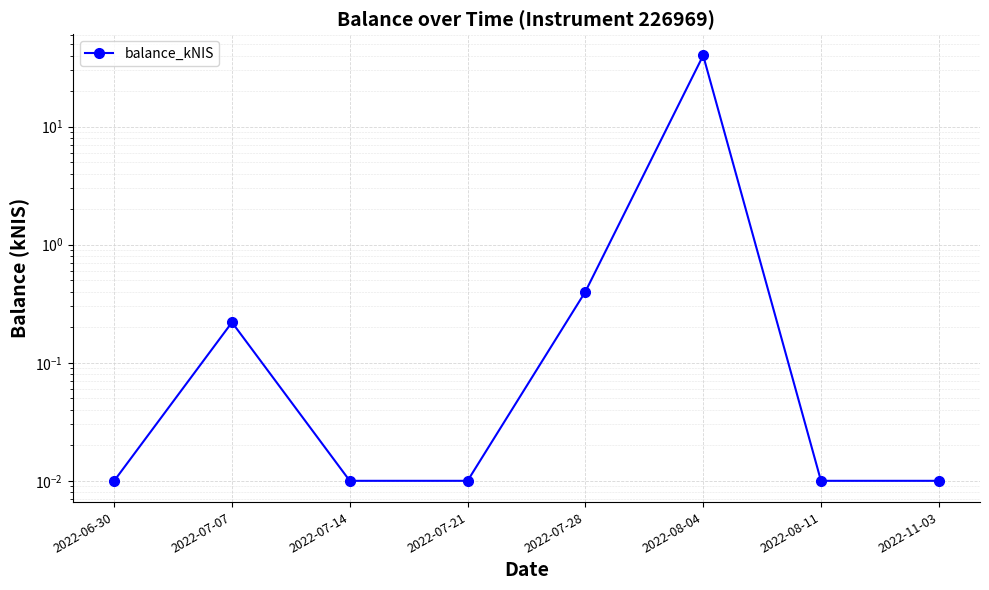

How many distinct data groups are displayed?

1